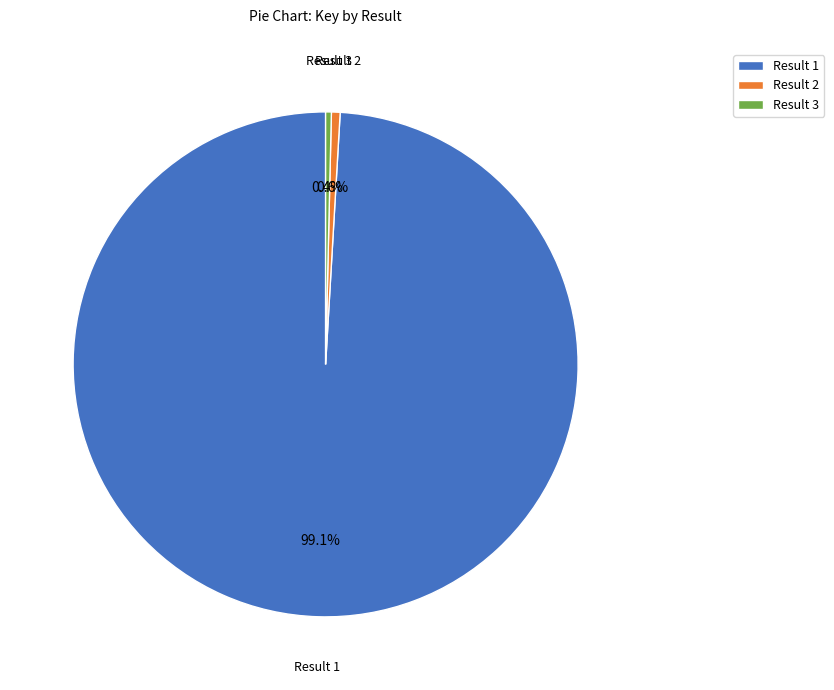

What is the ratio of the value at Result 2 to the value at Result 3?

1.5